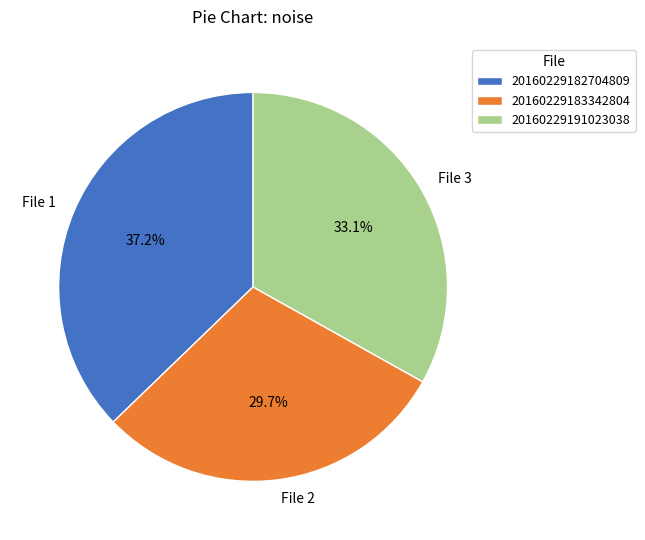

What is the ratio of the value at File 1 to the value at File 2?

1.3